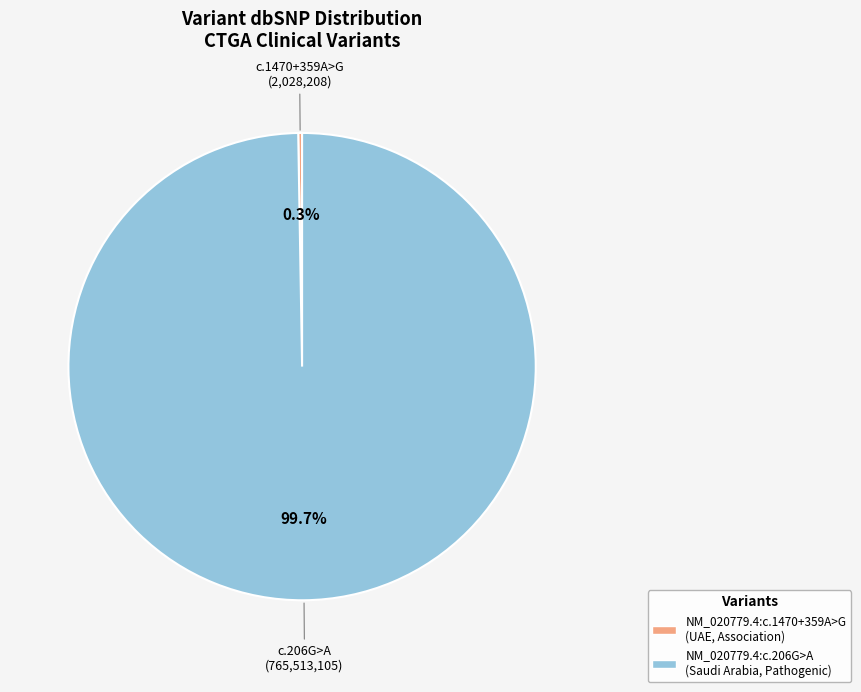

What is the largest slice in the pie chart?

NM_020779.4:c.206G>A